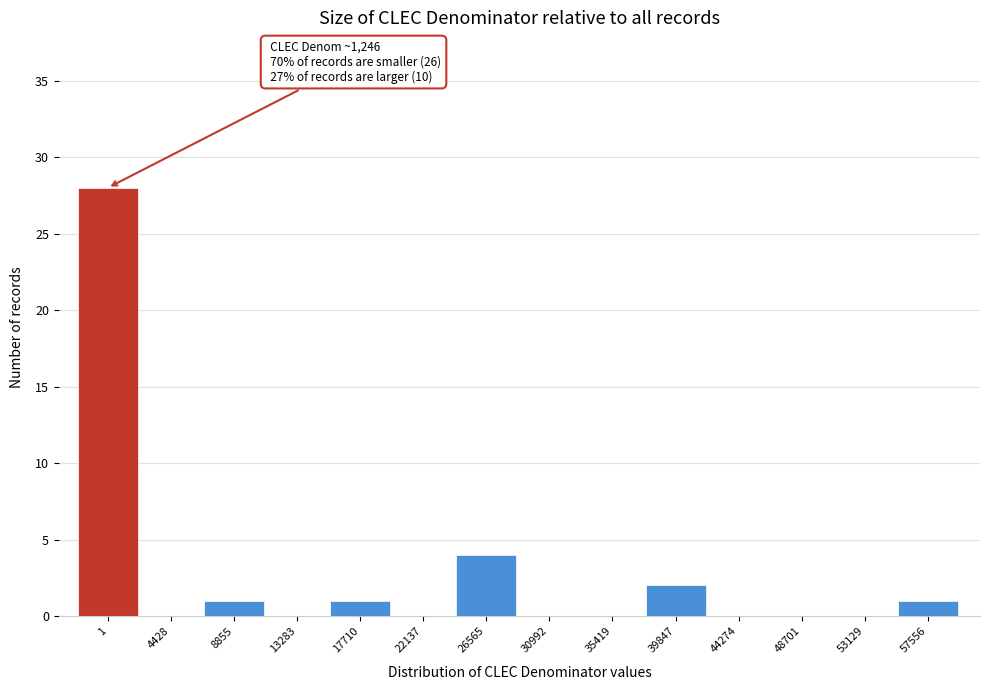

Reading left to right, extract all data points from this chart.

1=28	4428=0	8855=1	13283=0	17710=1	22137=0	26565=4	30992=0	35419=0	39847=2	44274=0	48701=0	53129=0	57556=1